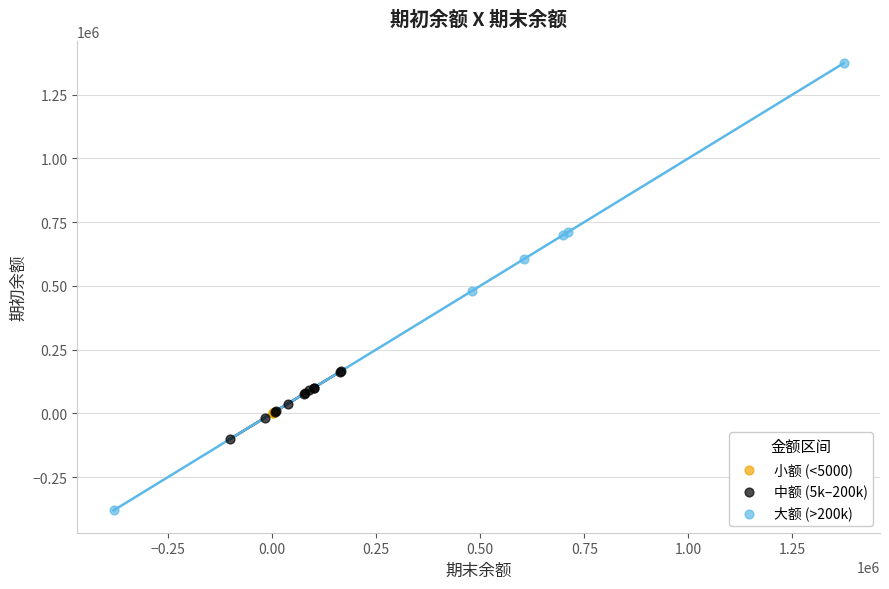

Which series contains the lowest Y value?

大额 (>200k)